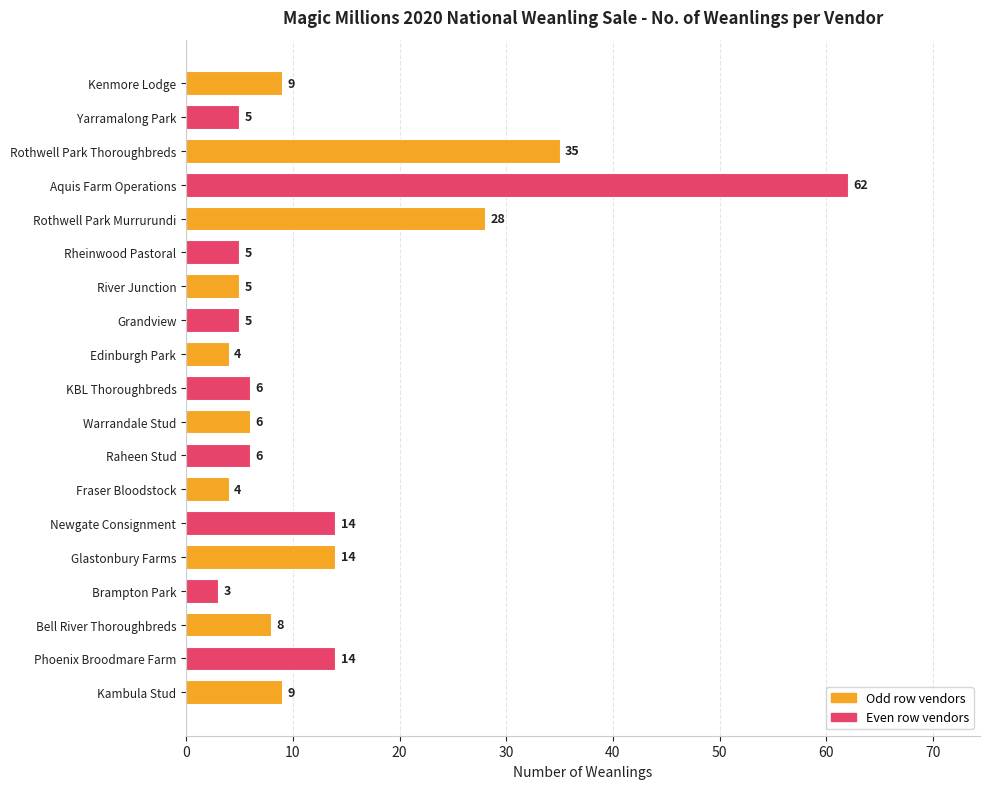

Are the bars grouped side by side (vs. stacked)?

No